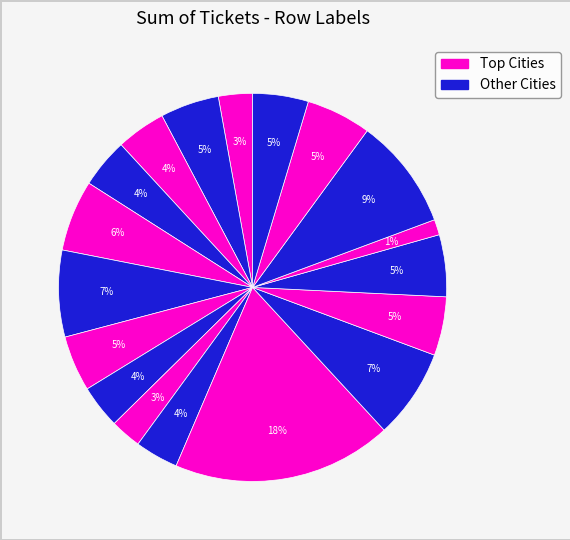

Count the number of slices in the pie.

18